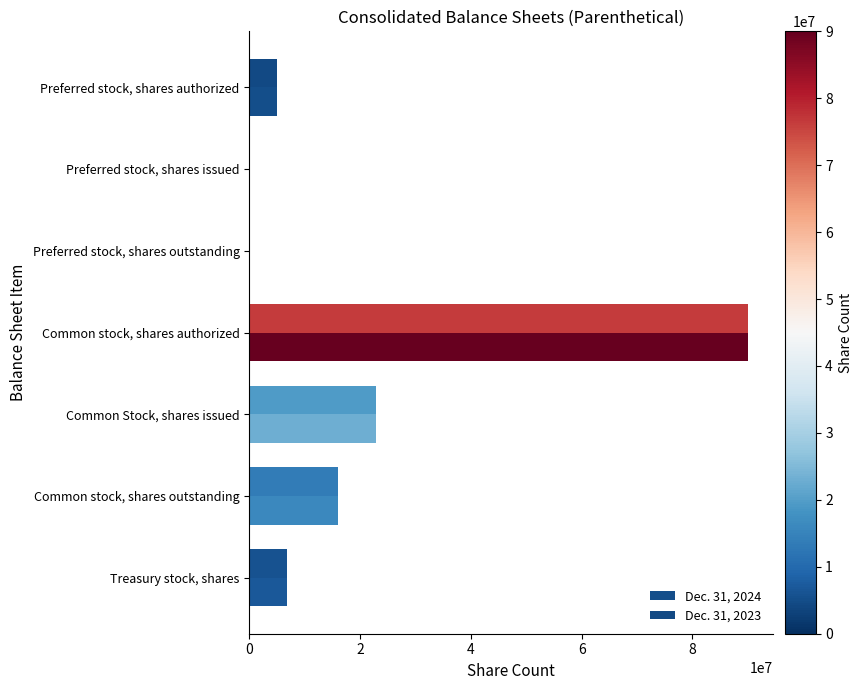

What is the difference between the maximum and minimum values in the Dec. 31, 2023 series?

90000000